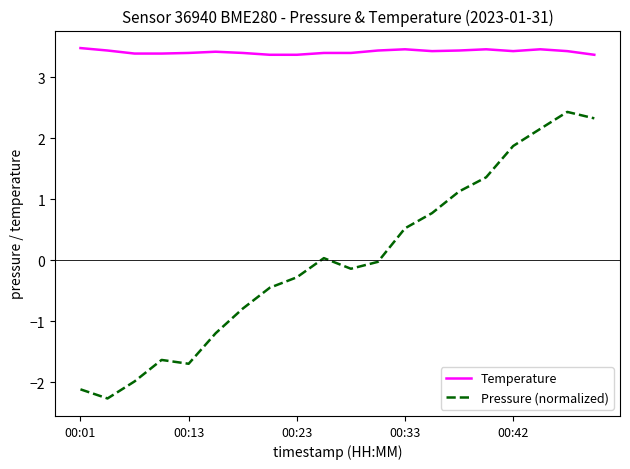

Which series has the largest total across all categories?

Temperature